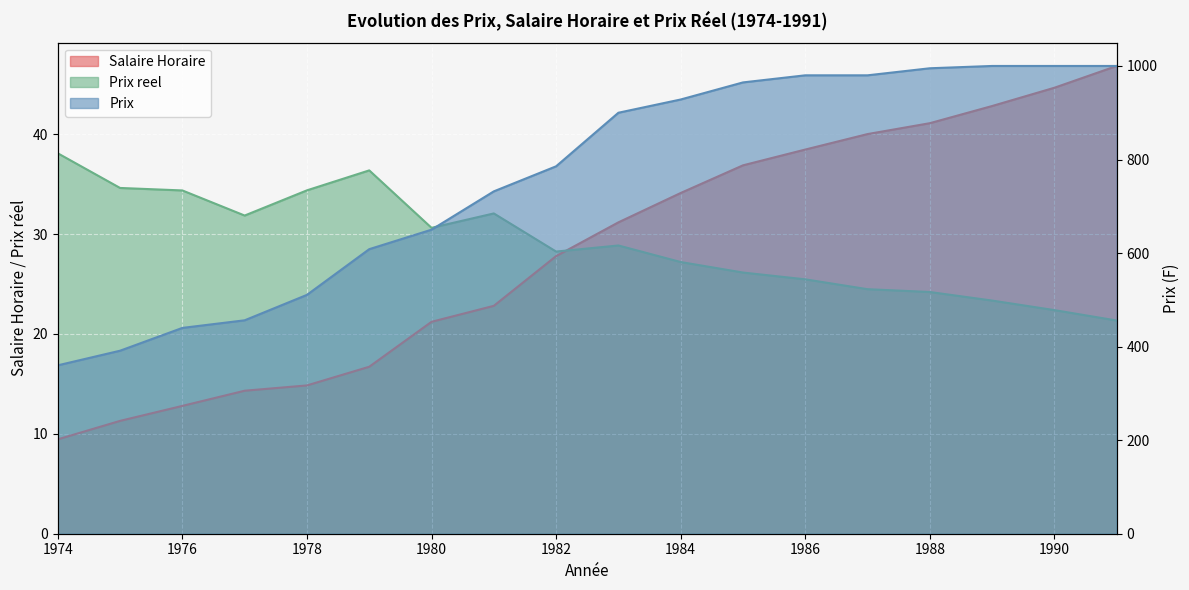

What are all the series names shown in the legend?

Salaire Horaire, Prix reel, Prix